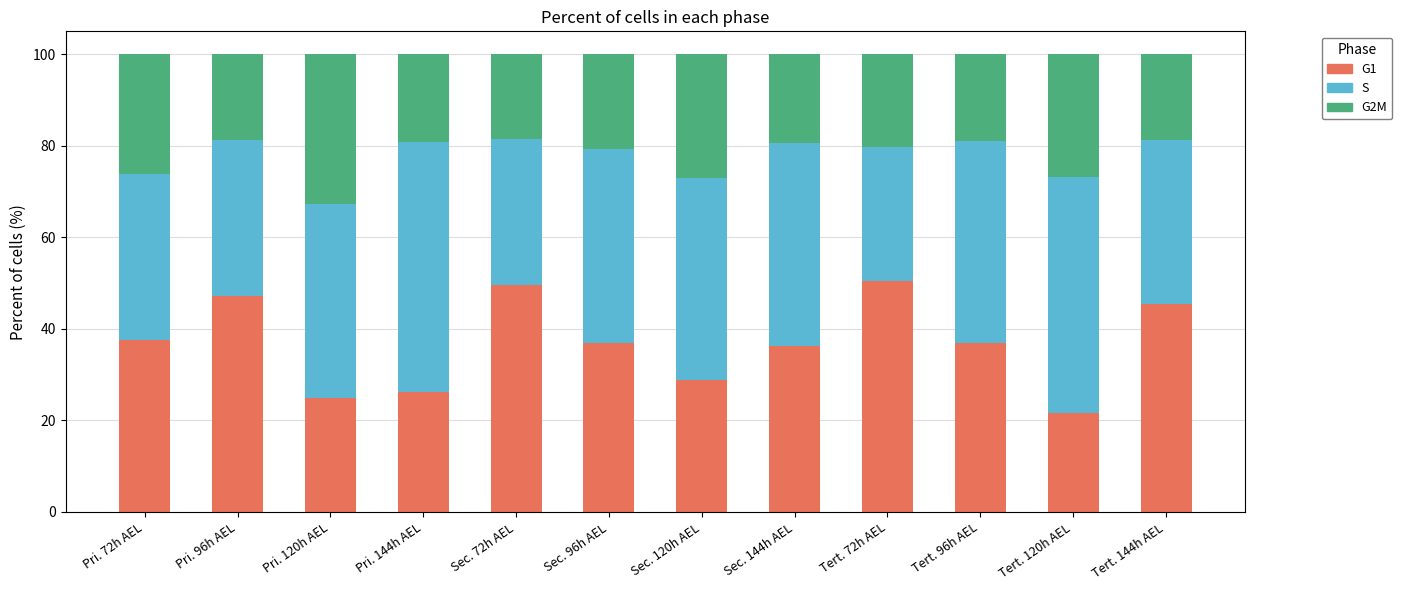

What is the sum of the G1 values at Tert. 96h AEL and Pri. 144h AEL?

63.0